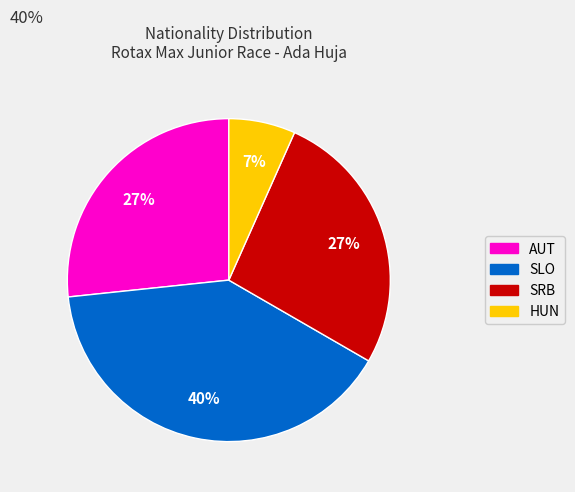

To the nearest percent, what is the average slice percentage?

25%